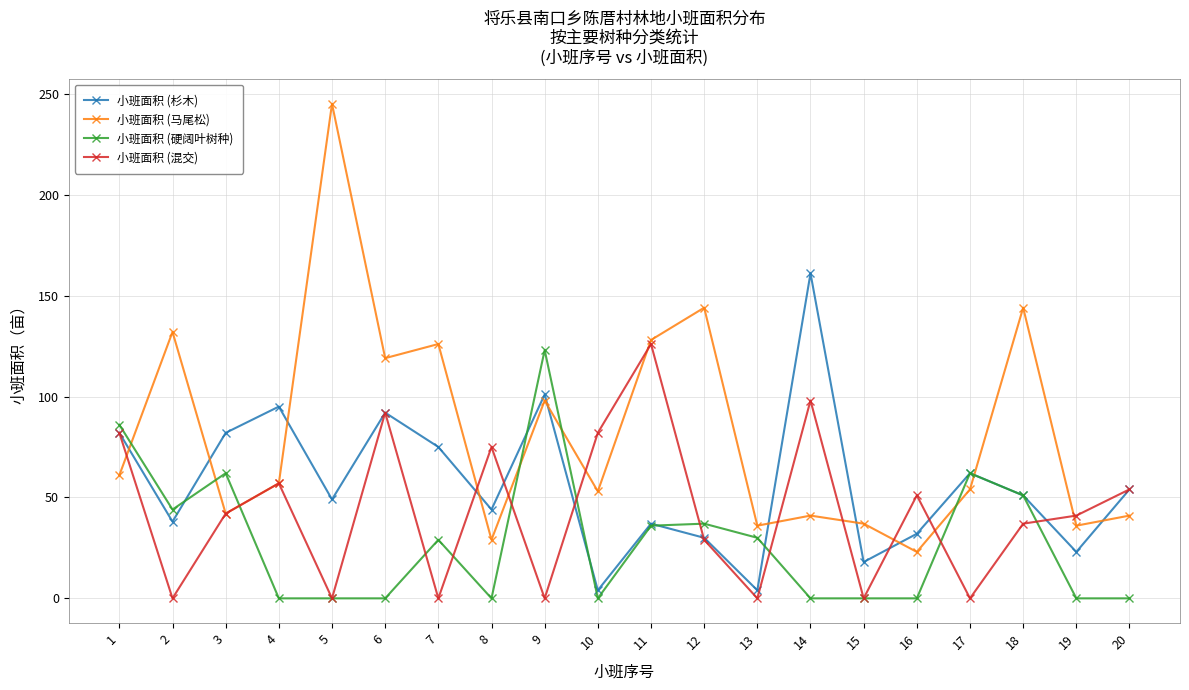

Does the chart have visible grid lines?

Yes